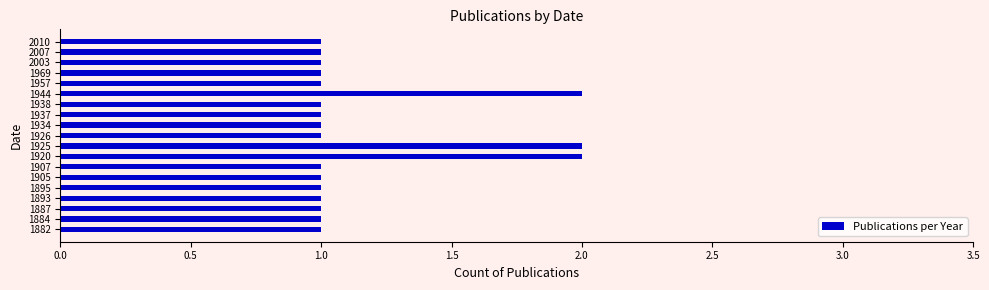

What is the sum of all values?

22